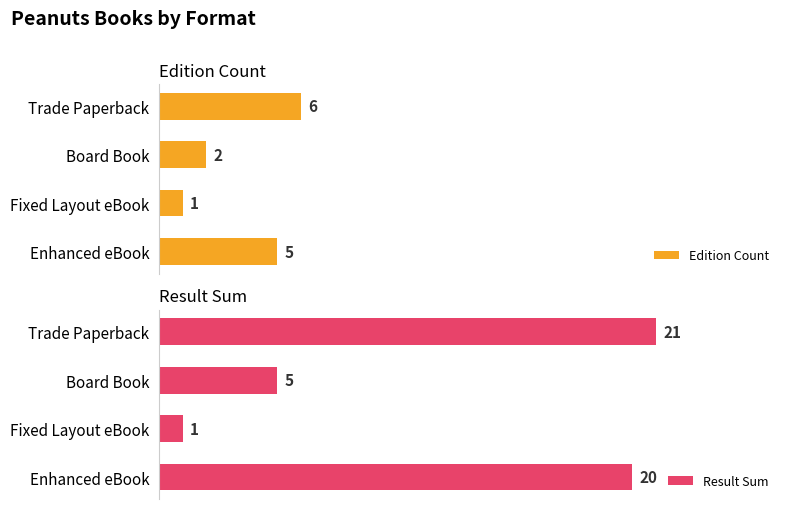

What is the difference between the maximum and minimum values in the Edition Count series?

5